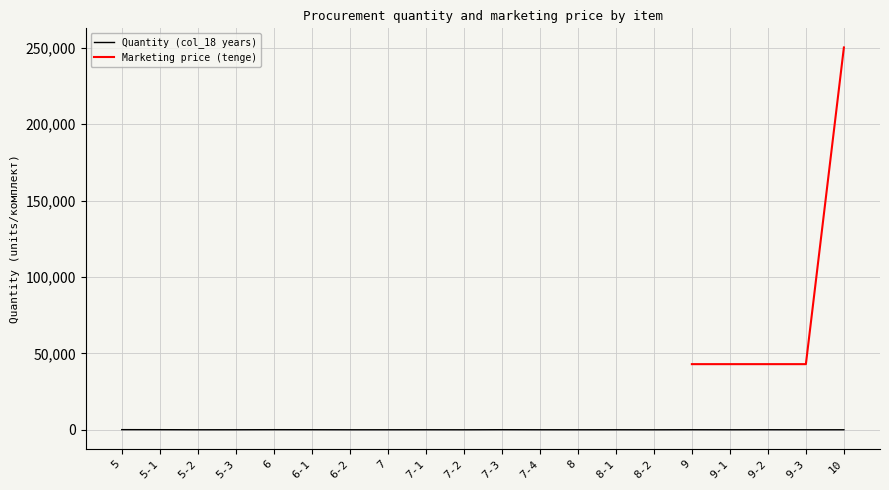

Rank the categories by value from highest to lowest.

5, 5-1, 6, 7-3, 6-1, 9, 9-2, 5-3, 7-1, 7-4, 8-1, 5-2, 6-2, 7, 8, 9-1, 9-3, 10, 7-2, 8-2